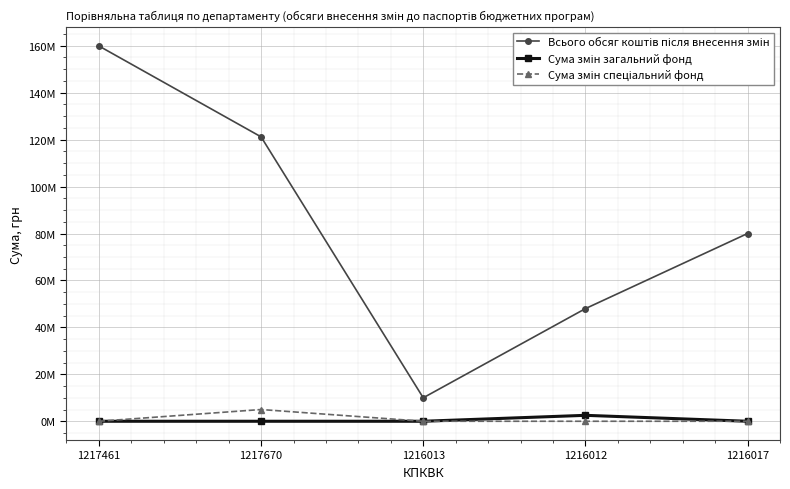

Is this an area chart (filled region under the line)?

No